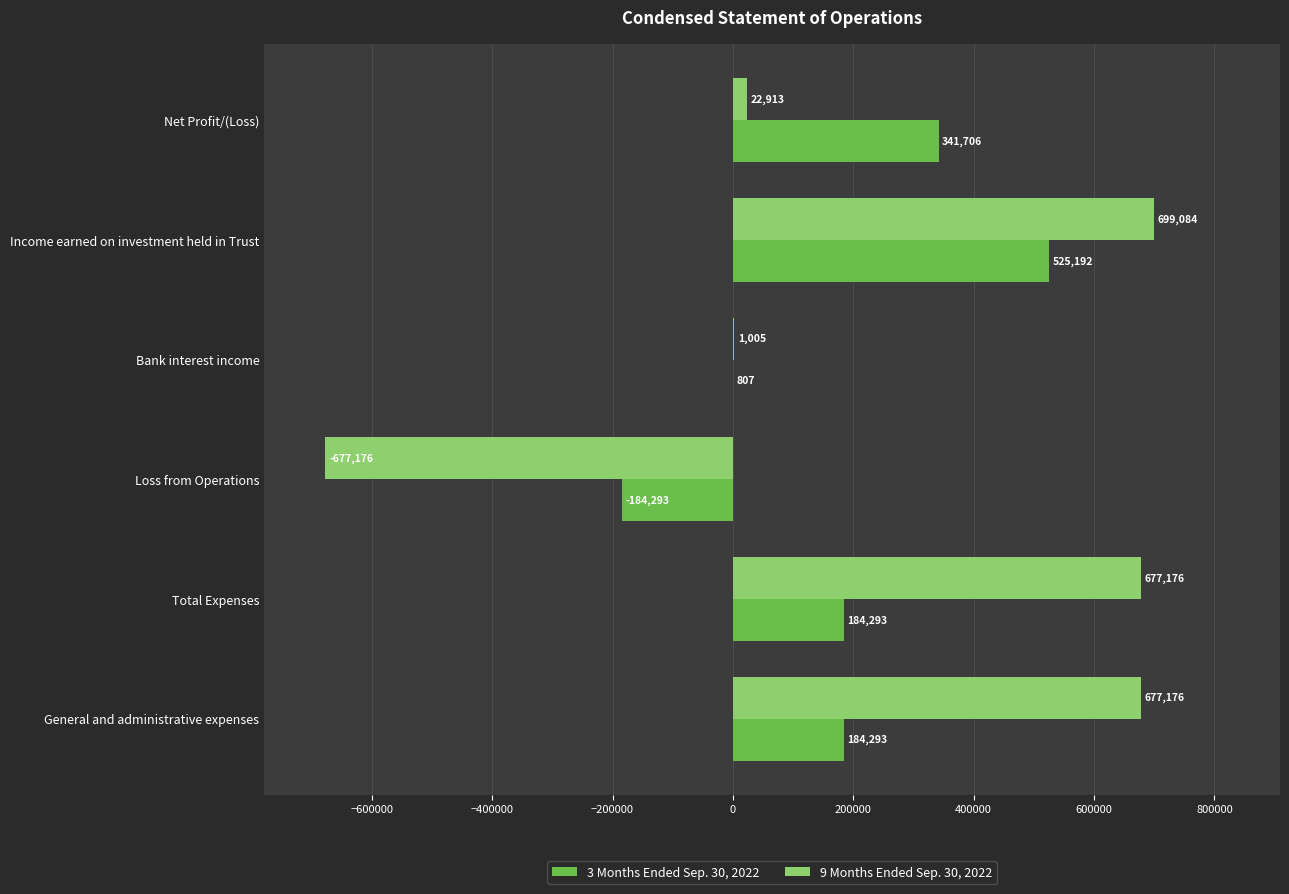

Which series changed the most between Total Expenses and Bank interest income?

9 Months Ended Sep. 30, 2022